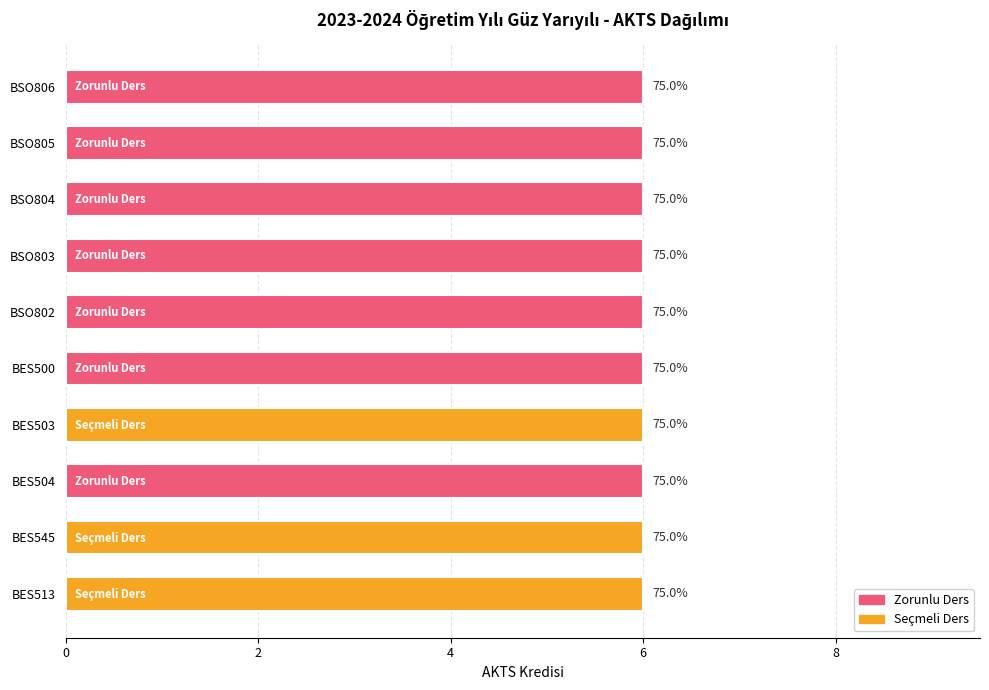

What is the value of the Seçmeli Ders bar at the 3rd from the left?

6